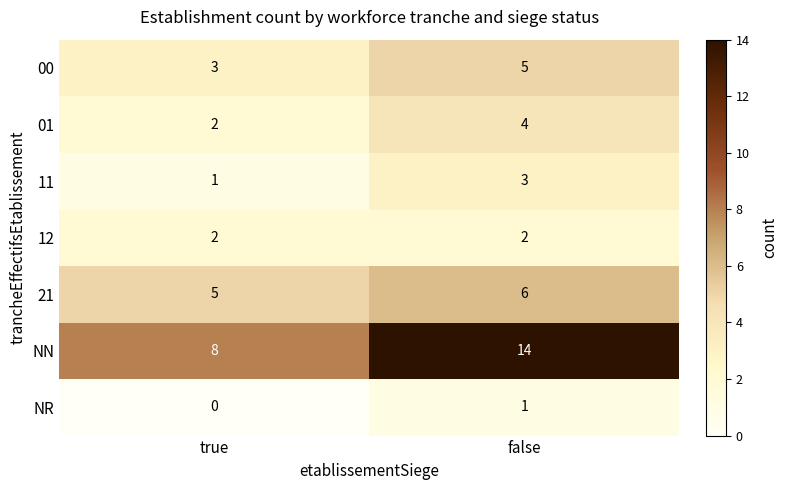

At which label is 00 closest to 4?

true